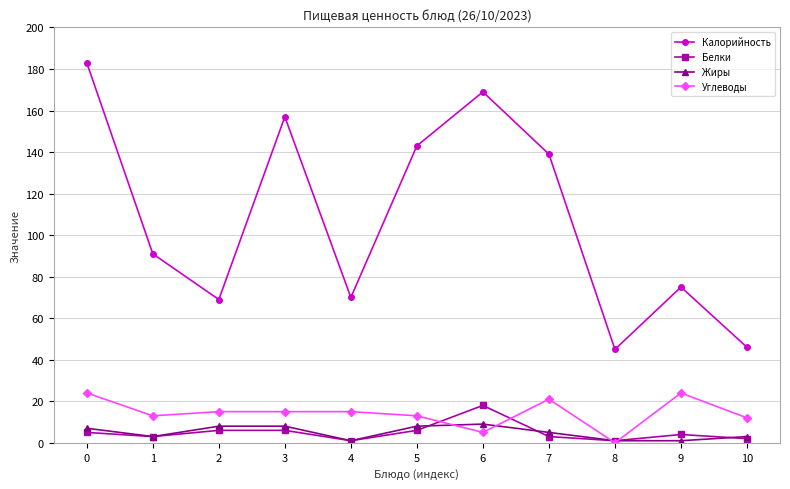

True or false: Жиры has a value of 3 at 10.

True